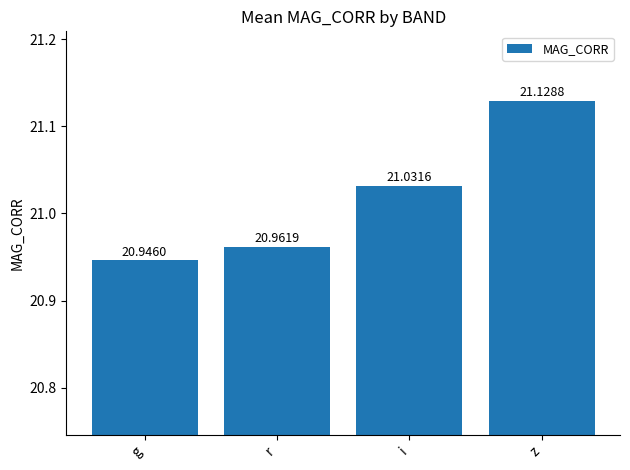

Which label corresponds to the largest value in the chart?

z